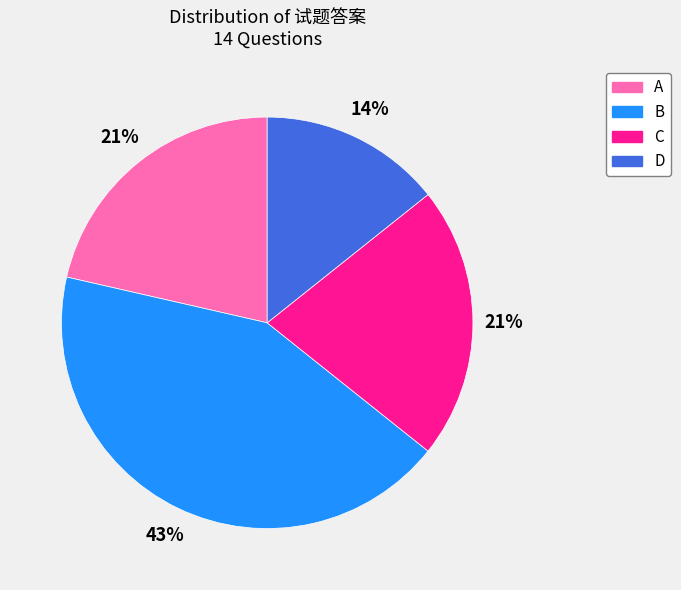

What is the largest slice in the pie chart?

B